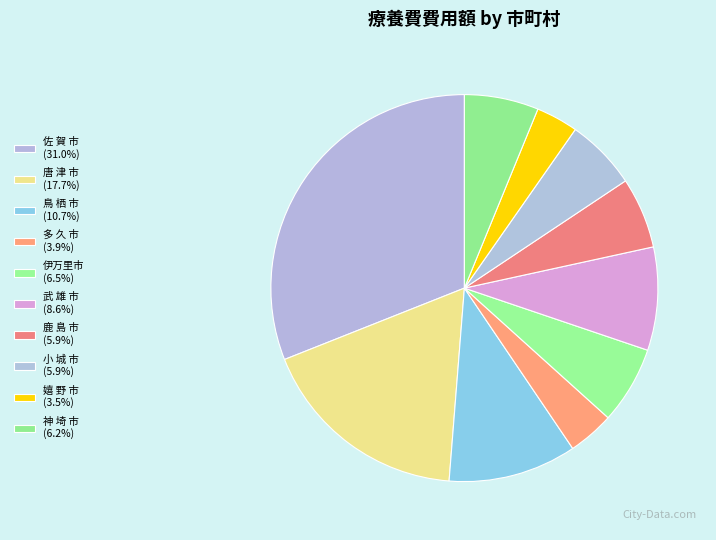

Count the number of slices in the pie.

10